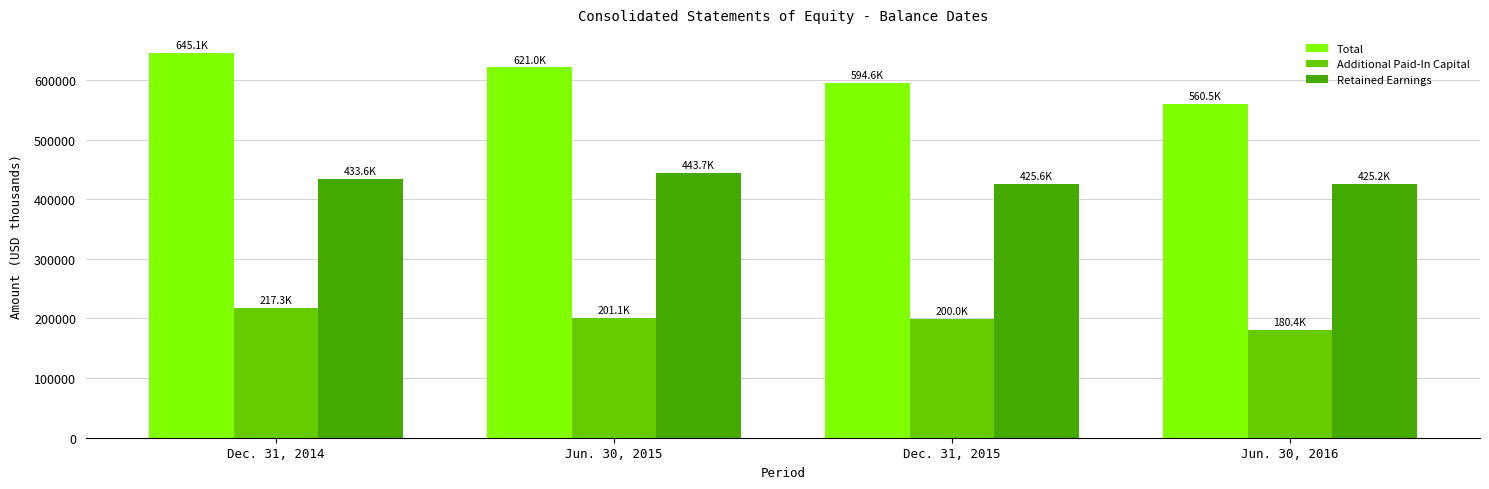

At Dec. 31, 2015, list the series in order from largest to smallest.

Total, Retained Earnings, Additional Paid-In Capital